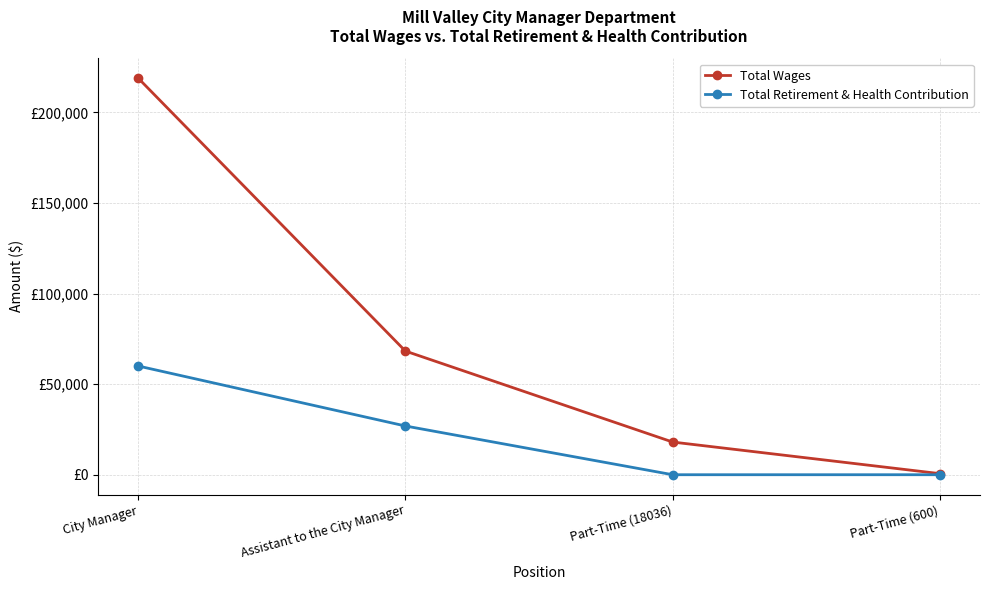

What are all the series names shown in the legend?

Total Wages, Total Retirement & Health Contribution